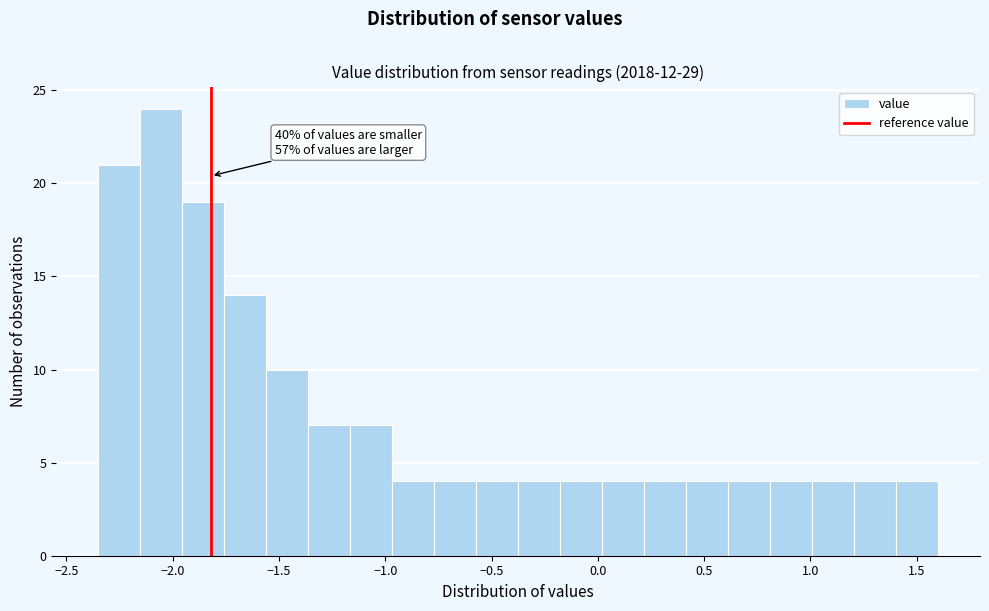

Read against the x-axis, roughly where is the centre of the tallest bar?

-2.05